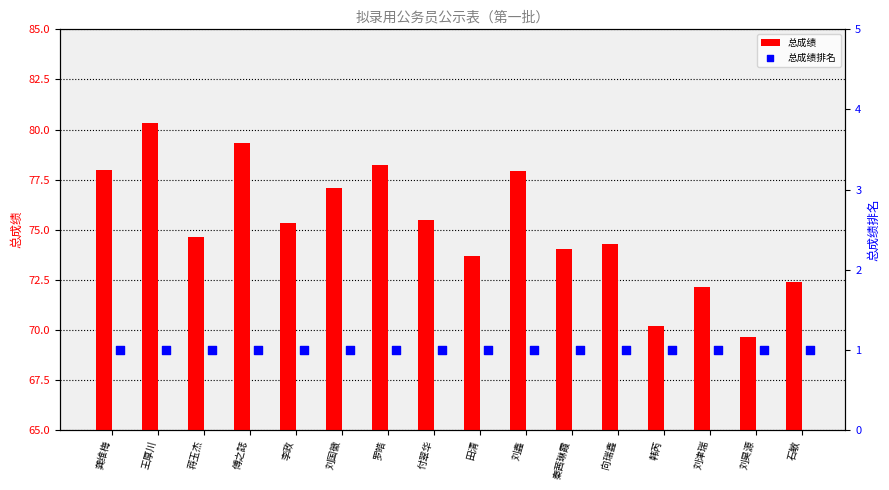

Which series has the largest Y range (max minus min)?

总成绩